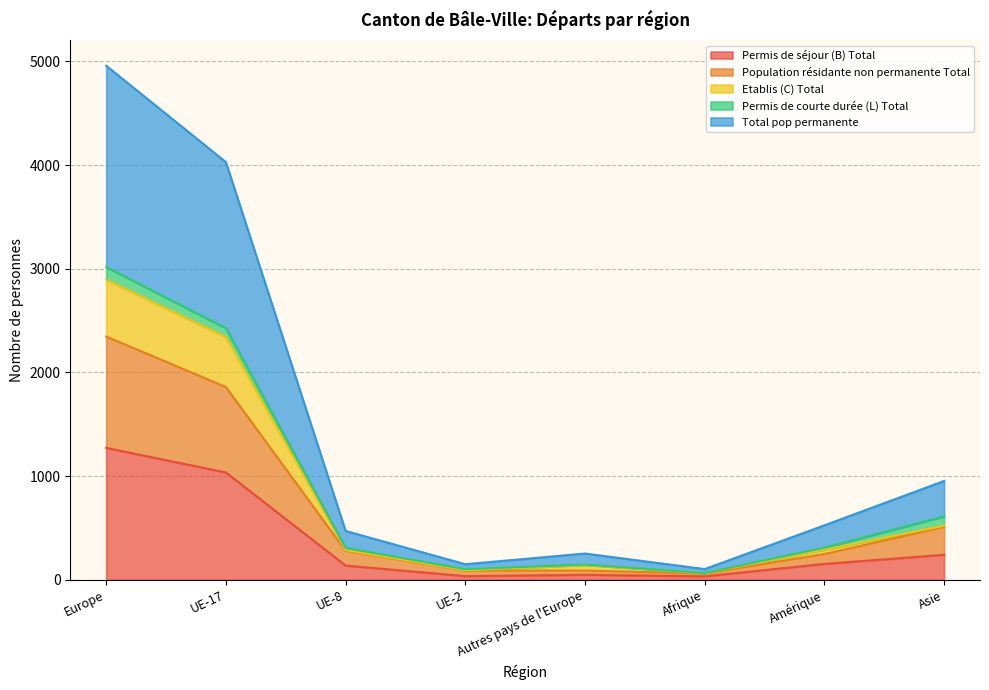

Which series has the largest total across all categories?

Total pop permanente